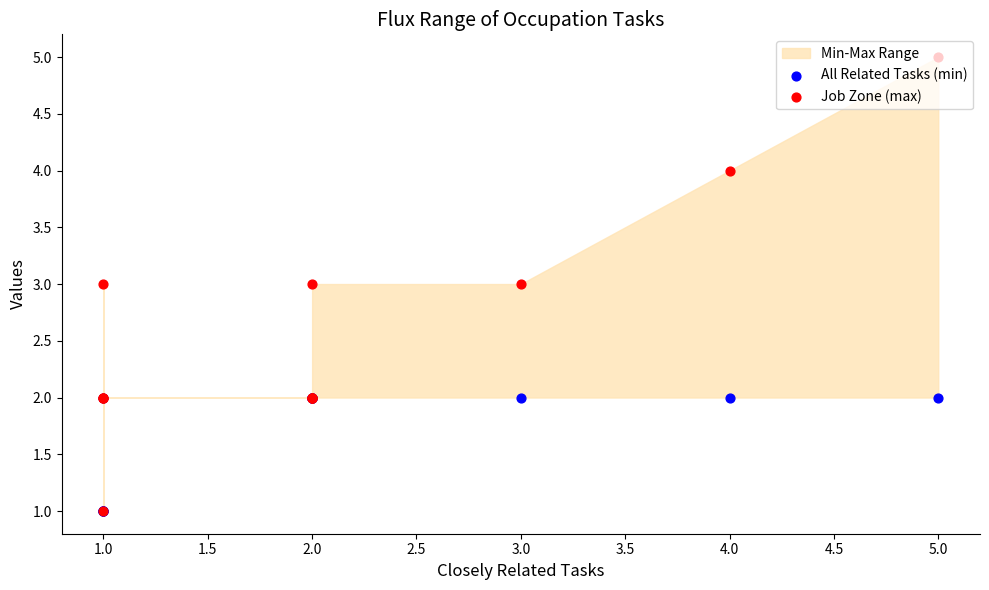

At how many categories does at least one series exceed 1?

12